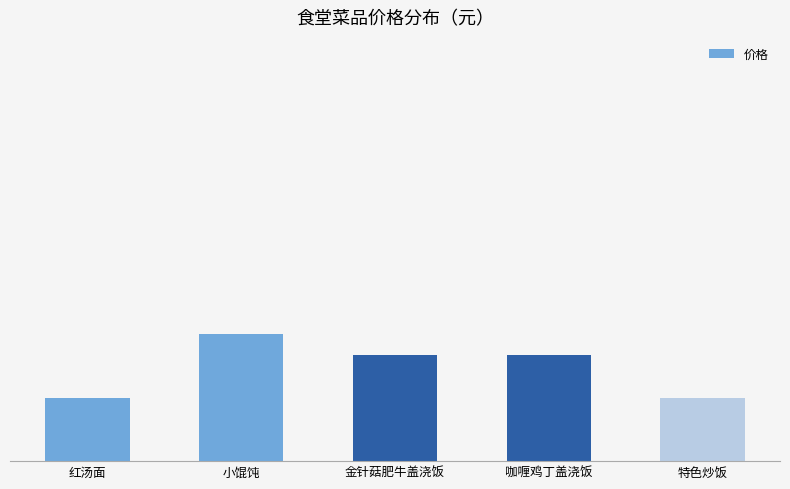

Are the bars horizontal?

No